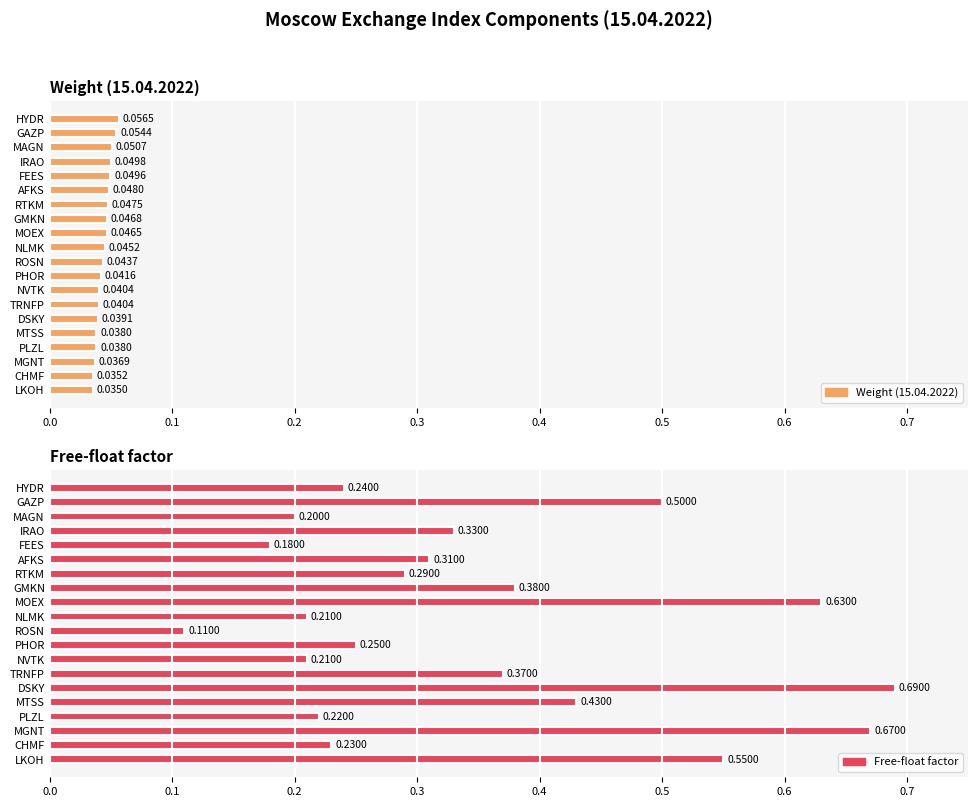

What is the maximum value for Free-float factor?

0.7